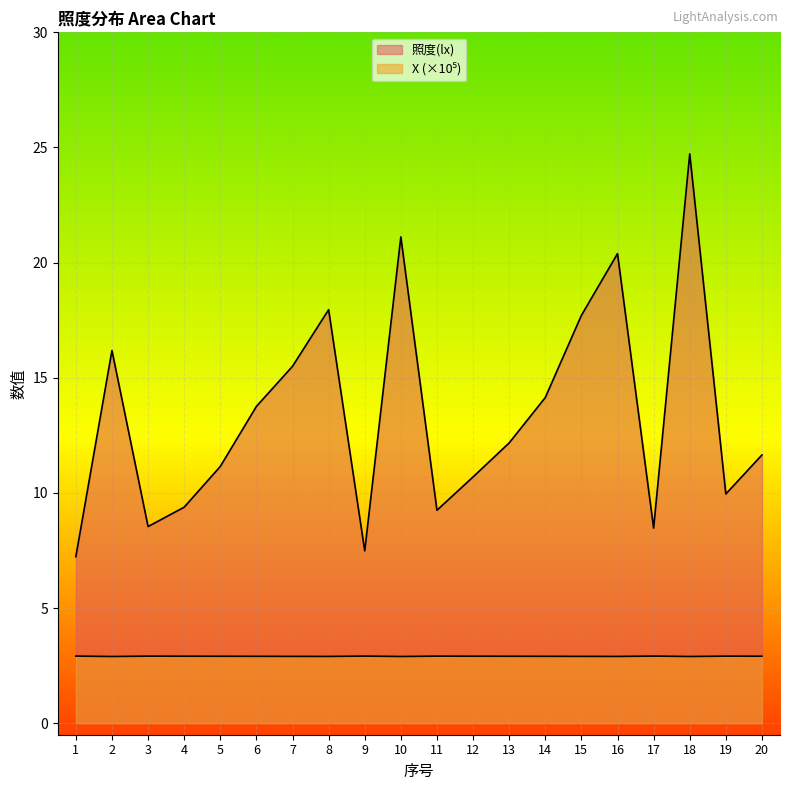

True or false: X (×10⁵) and 照度(lx) cross at least once.

False